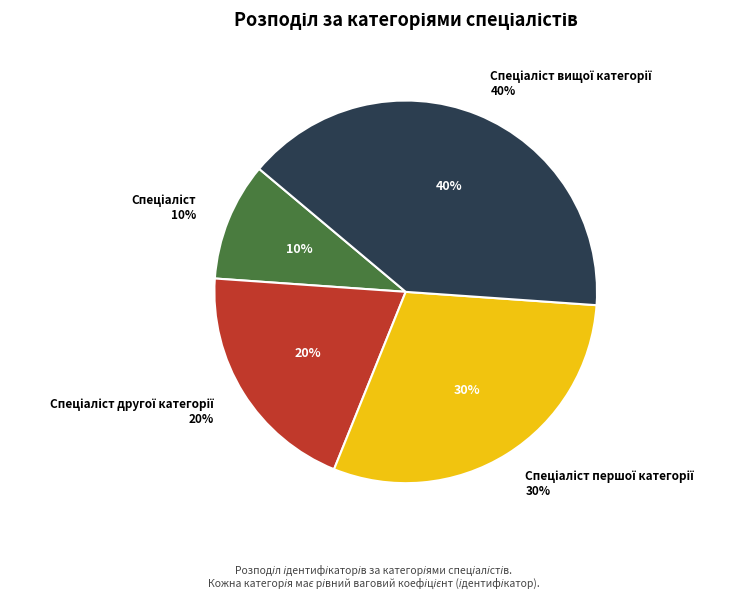

To the nearest percent, what is the average slice percentage?

25%